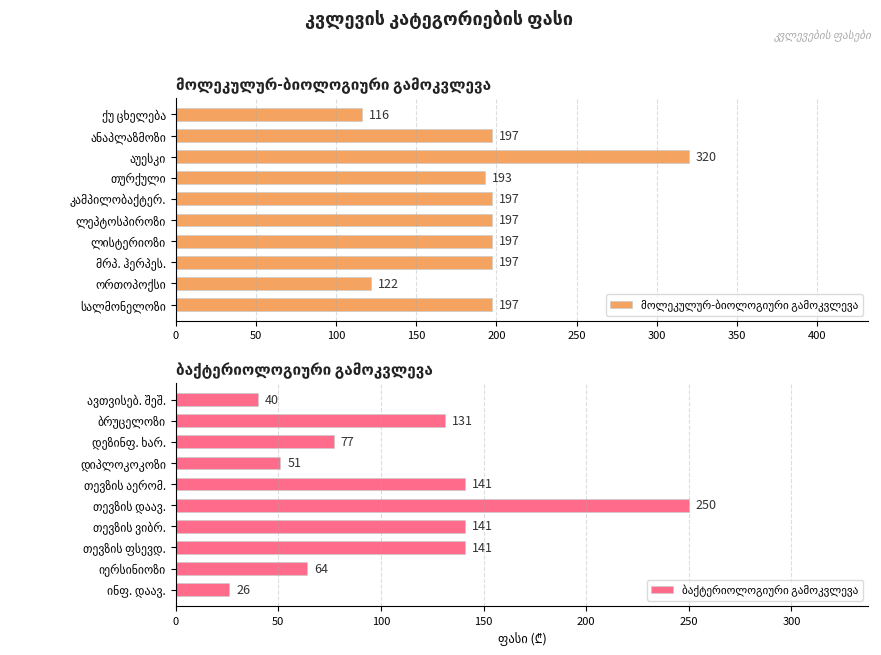

Which series has the largest total across all categories?

მოლეკულურ-ბიოლოგიური გამოკვლევა